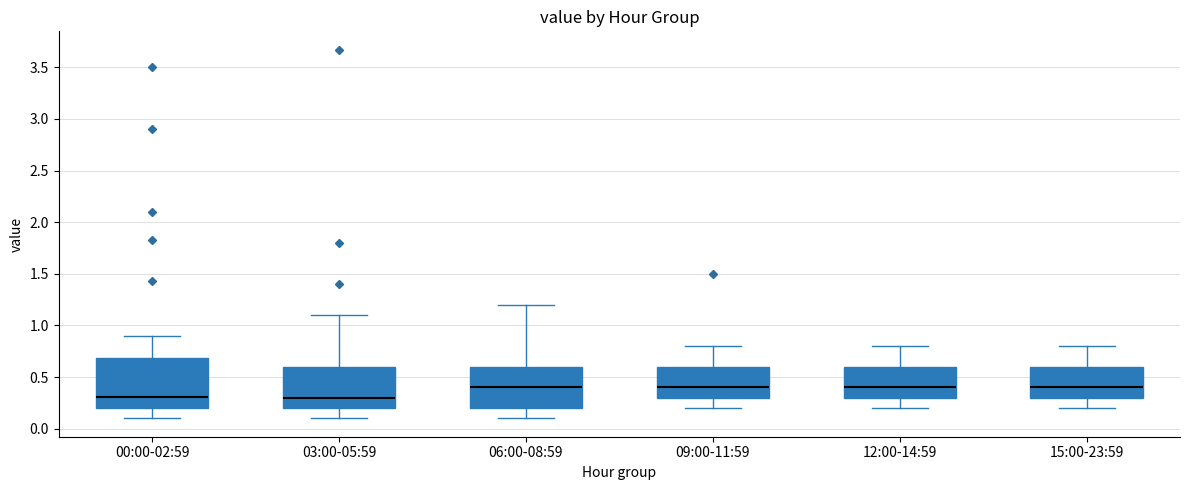

Reading left to right, transcribe this box plot: for each box, give where its median line is, the range the box spans, and where its two whiskers end, as read against the y-axis. The values are not printed on the chart, so give them approximately, as read against the axis.

00:00-02:59: median 0.3, box 0.2 to 0.7, whiskers 0.1 to 0.9
03:00-05:59: median 0.3, box 0.2 to 0.6, whiskers 0.1 to 1.1
06:00-08:59: median 0.4, box 0.2 to 0.6, whiskers 0.1 to 1.2
09:00-11:59: median 0.4, box 0.3 to 0.6, whiskers 0.2 to 0.8
12:00-14:59: median 0.4, box 0.3 to 0.6, whiskers 0.2 to 0.8
15:00-23:59: median 0.4, box 0.3 to 0.6, whiskers 0.2 to 0.8